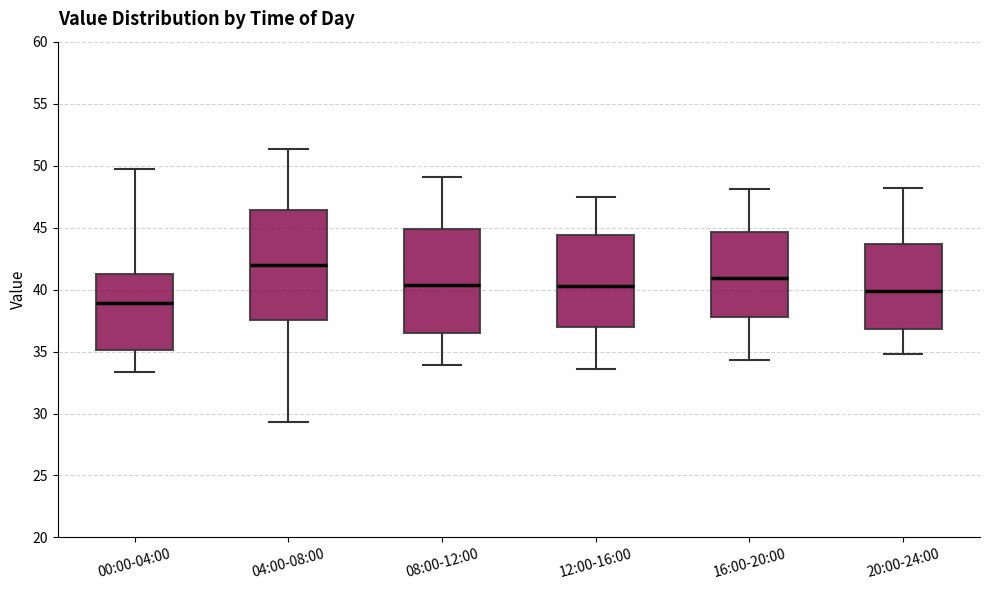

Reading left to right, transcribe this box plot: for each box, give where its median line is, the range the box spans, and where its two whiskers end, as read against the y-axis. The values are not printed on the chart, so give them approximately, as read against the axis.

00:00-04:00: median 39.0, box 35.0 to 41.0, whiskers 33.5 to 49.5
04:00-08:00: median 42.0, box 37.5 to 46.5, whiskers 29.5 to 51.5
08:00-12:00: median 40.5, box 36.5 to 45.0, whiskers 34.0 to 49.0
12:00-16:00: median 40.5, box 37.0 to 44.5, whiskers 33.5 to 47.5
16:00-20:00: median 41.0, box 38.0 to 44.5, whiskers 34.5 to 48.0
20:00-24:00: median 40.0, box 37.0 to 43.5, whiskers 35.0 to 48.0